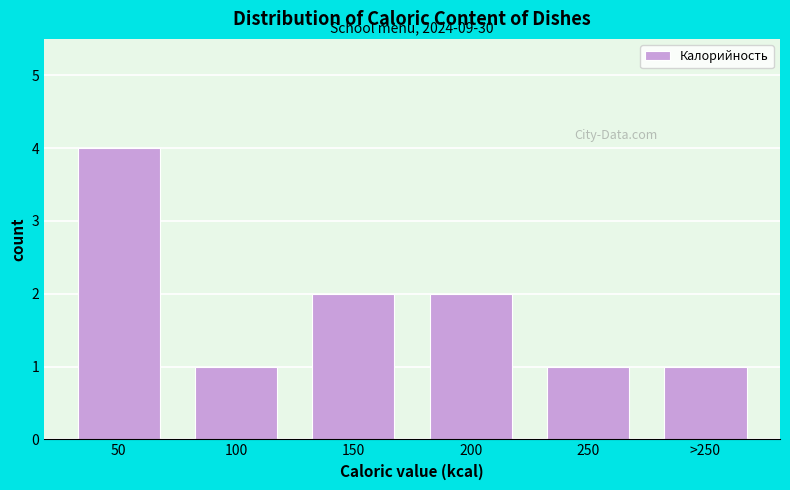

Reading left to right, extract all data points from this chart.

4	1	2	2	1	1